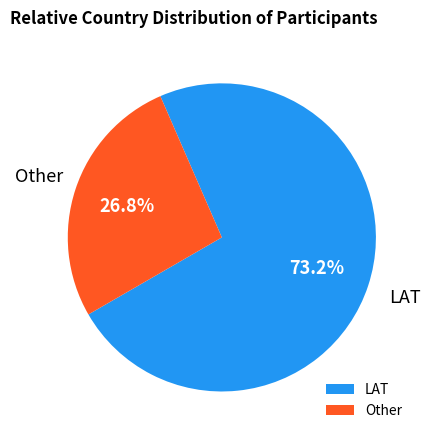

Is it true that LAT is 83% of the pie?

False